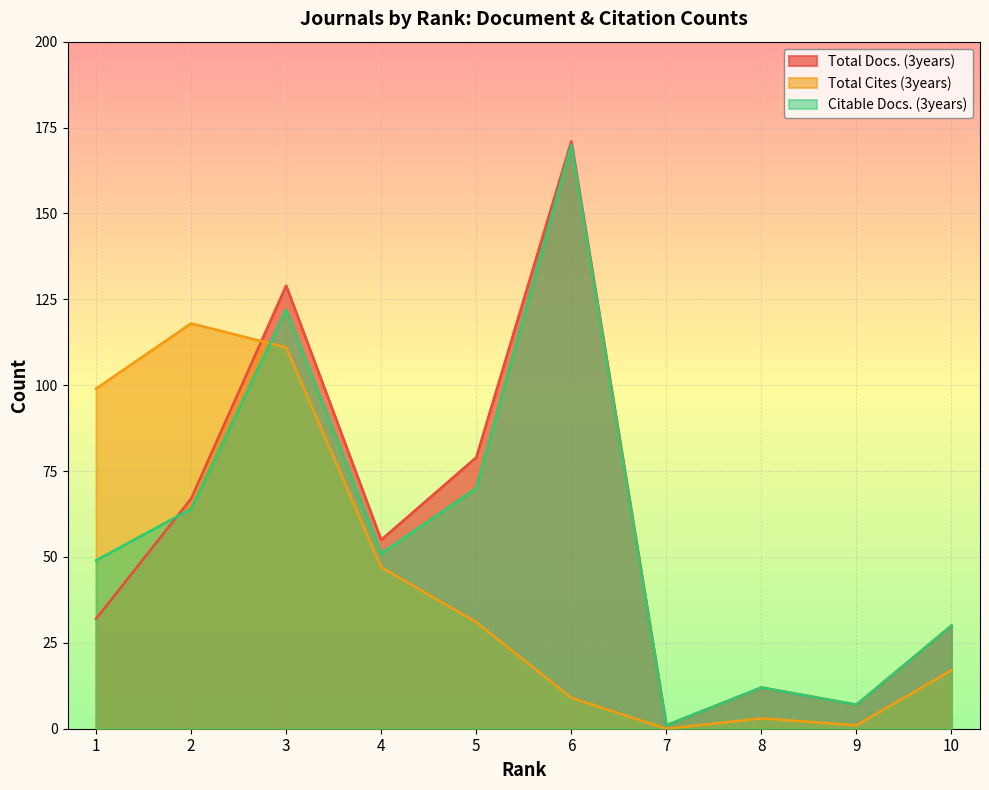

Which category has the lowest value in the Total Docs. (3years) series?

7